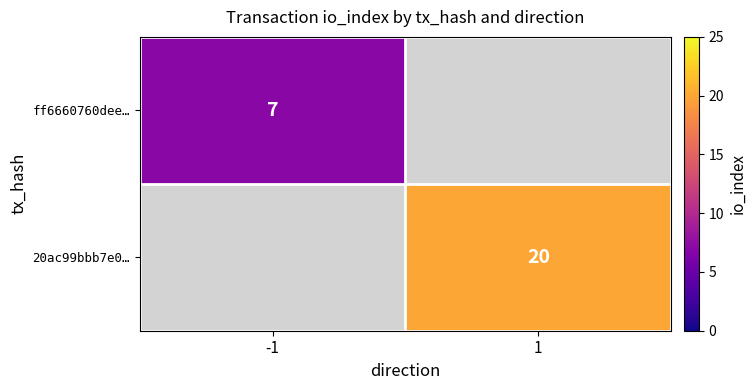

The ff6660760dee… series shows 7 at -1. True or false?

True